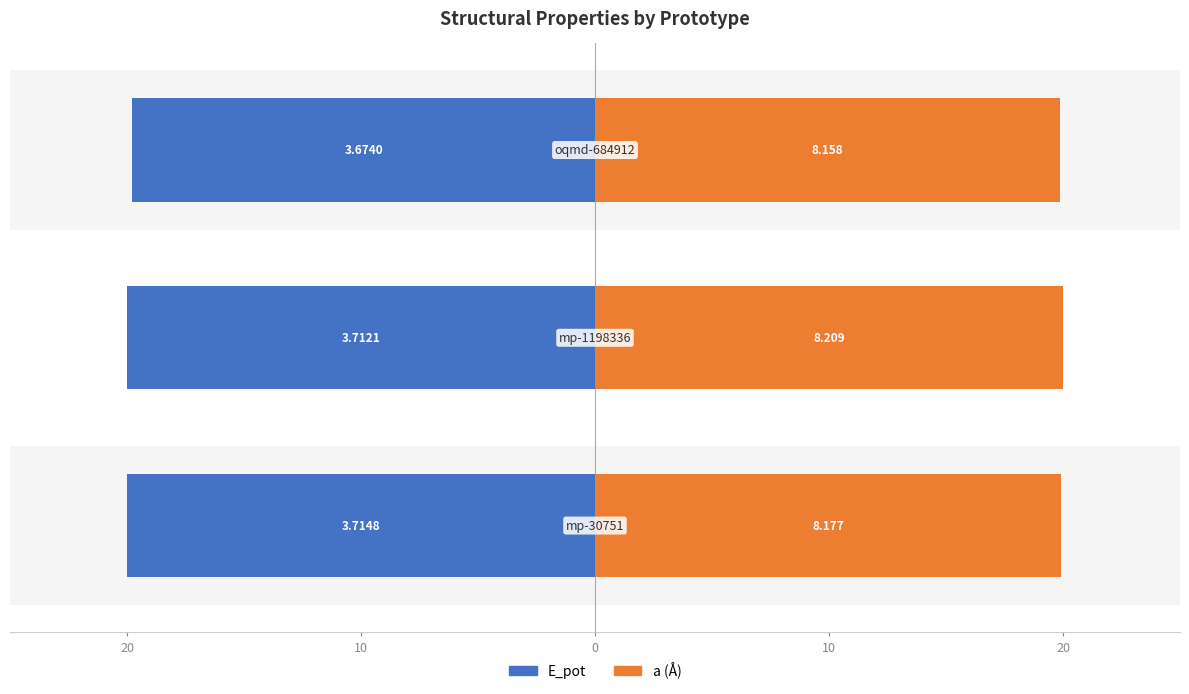

Is it true that E_pot equals -26.6 at 20?

False